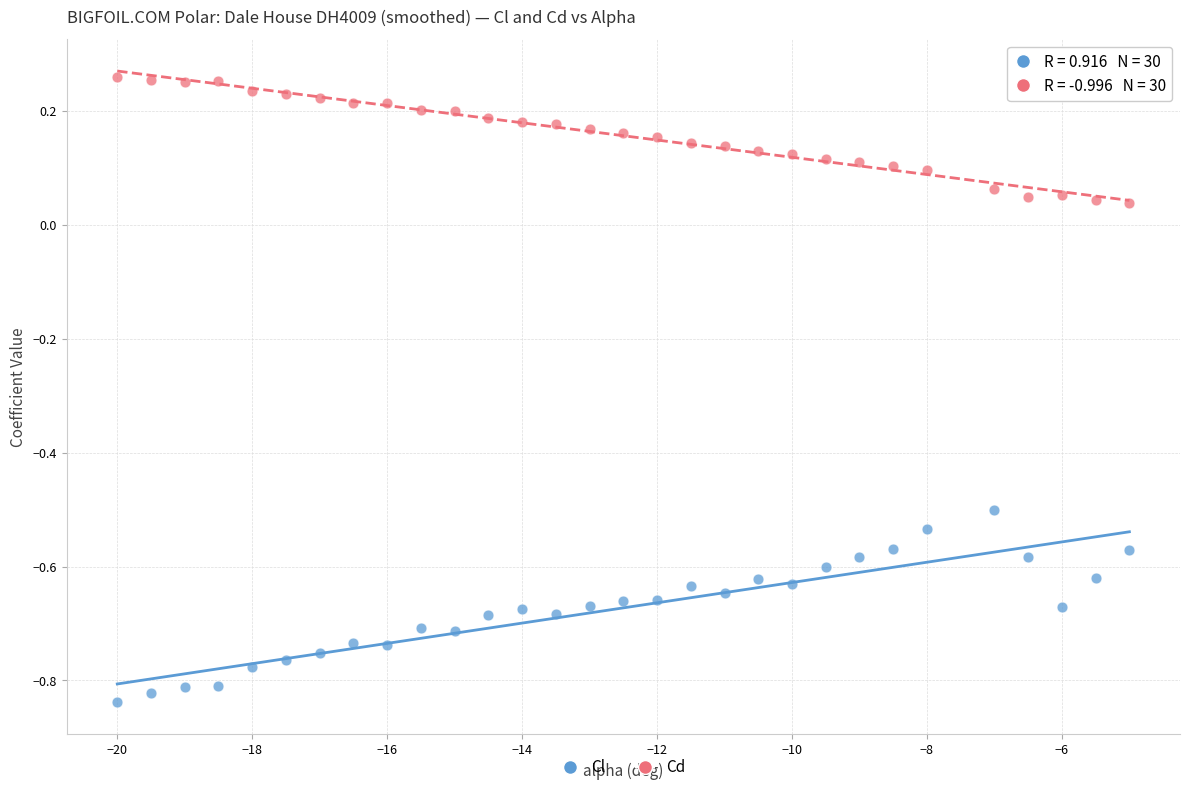

Across all data points, what is the range of Y values (max minus min)?

1.1